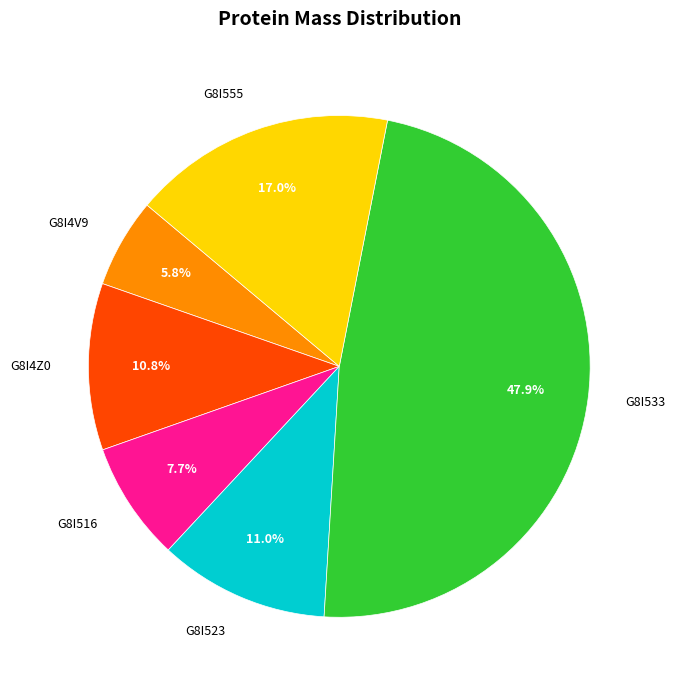

Between G8I516 and G8I4Z0, which is larger?

G8I4Z0